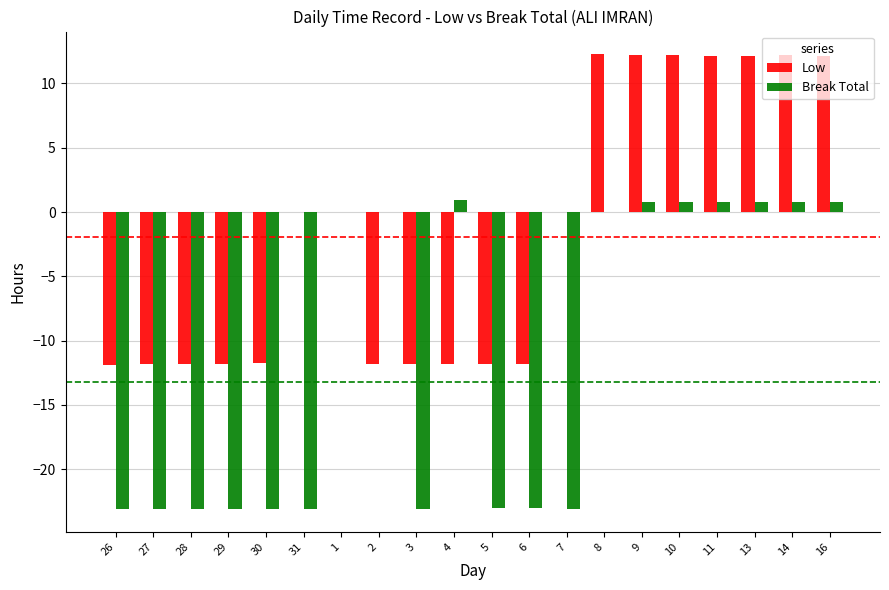

What is the sum of the Low values at 13 and 9?

24.4